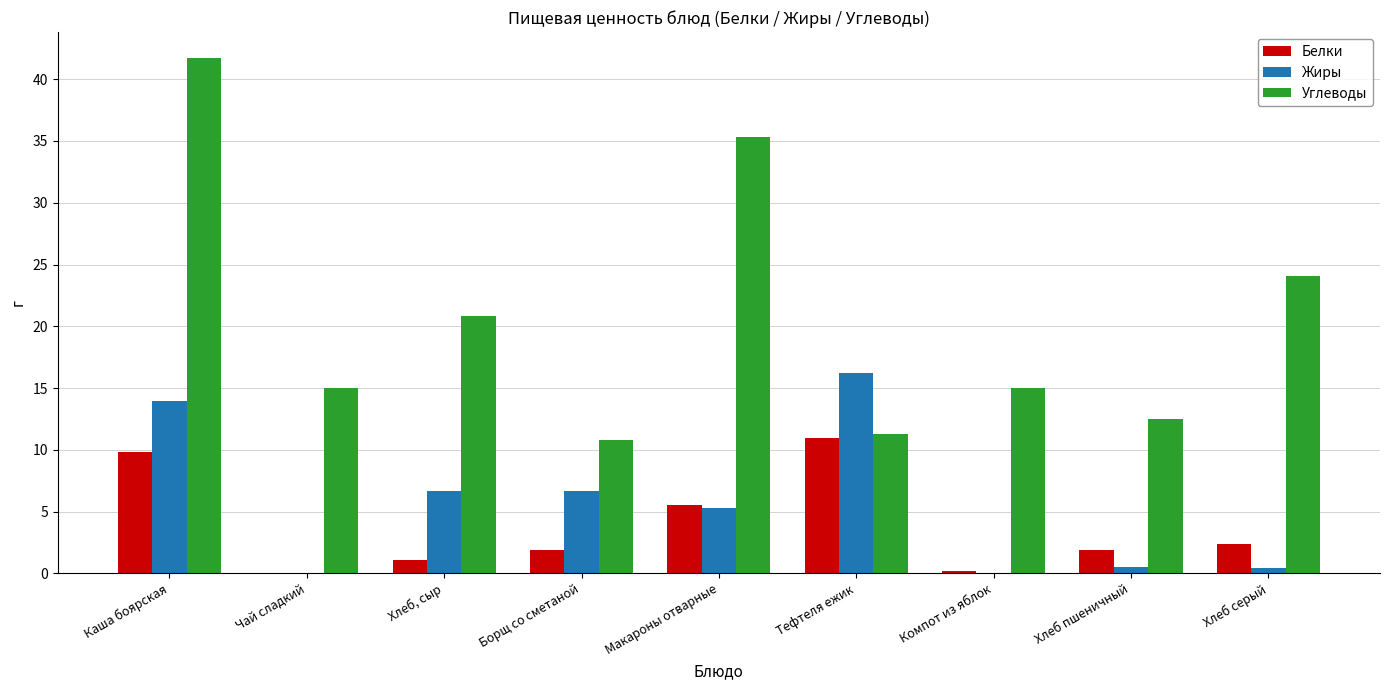

How many data points in Жиры are above 5?

5